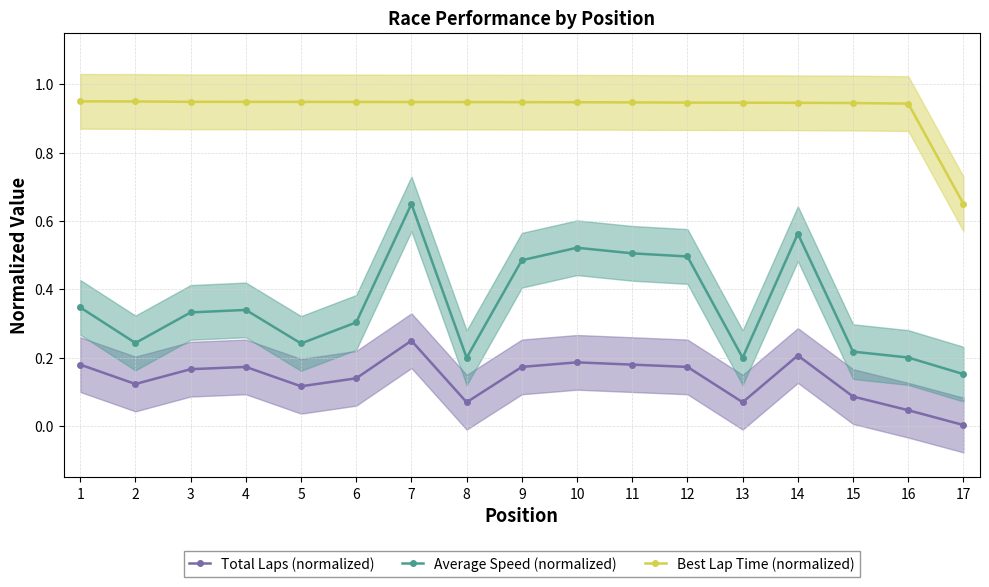

Which category has the highest value across all series?

1